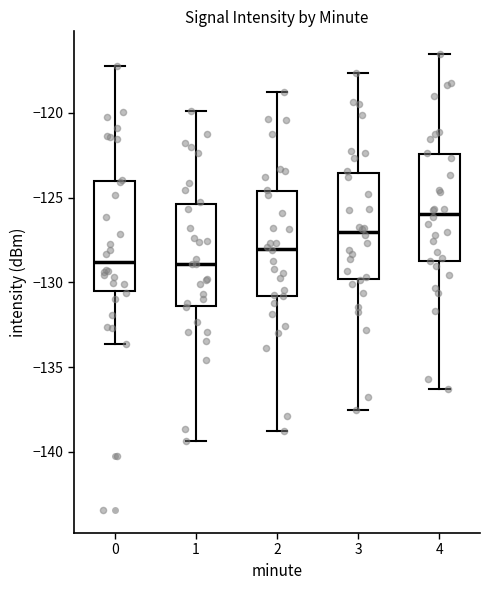

Which box has the highest median line?

4